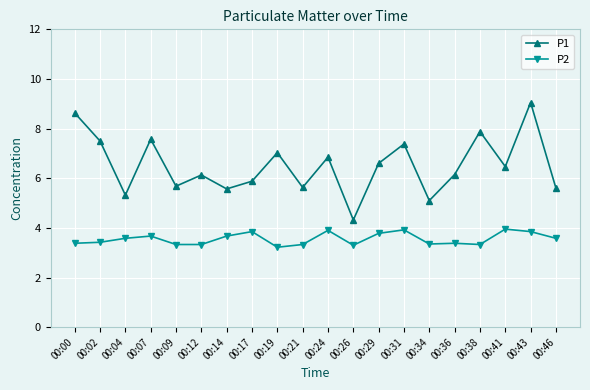

True or false: P2 has more than 2 points higher than both neighbors.

True